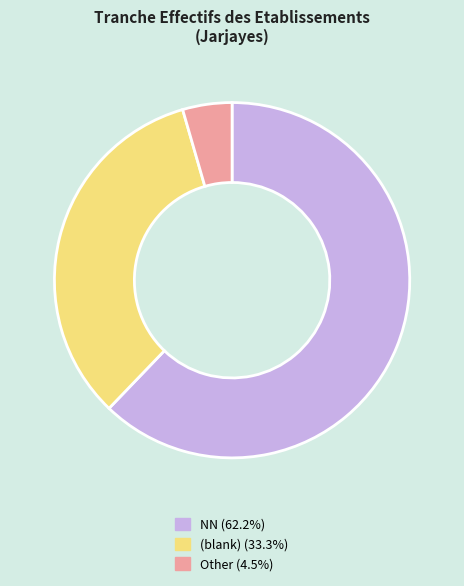

Approximately how many times larger is the value at NN (62.2%) compared to (blank) (33.3%)?

1.9